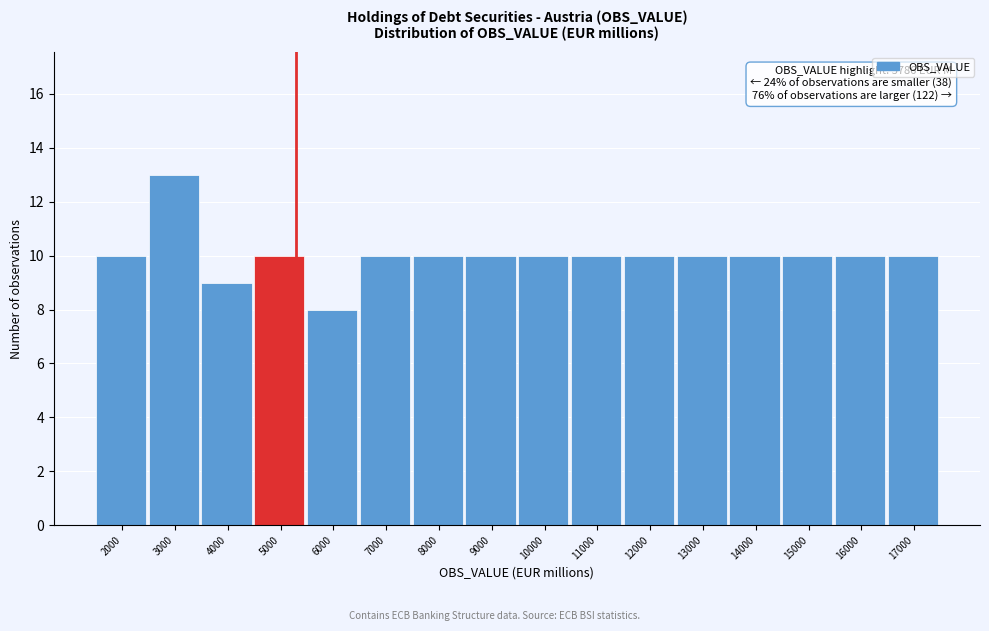

Reading right to left, what are all the values shown in this chart?

10	10	10	10	10	10	10	10	10	10	10	8	10	9	13	10